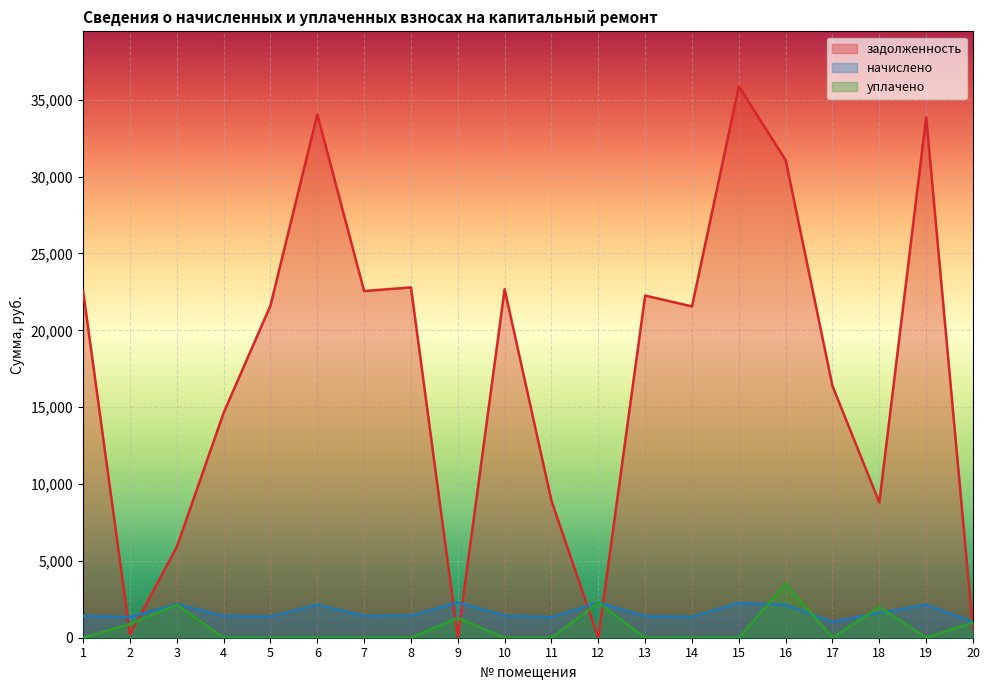

Which series ends up on top after the final intersection of начислено and задолженность?

начислено